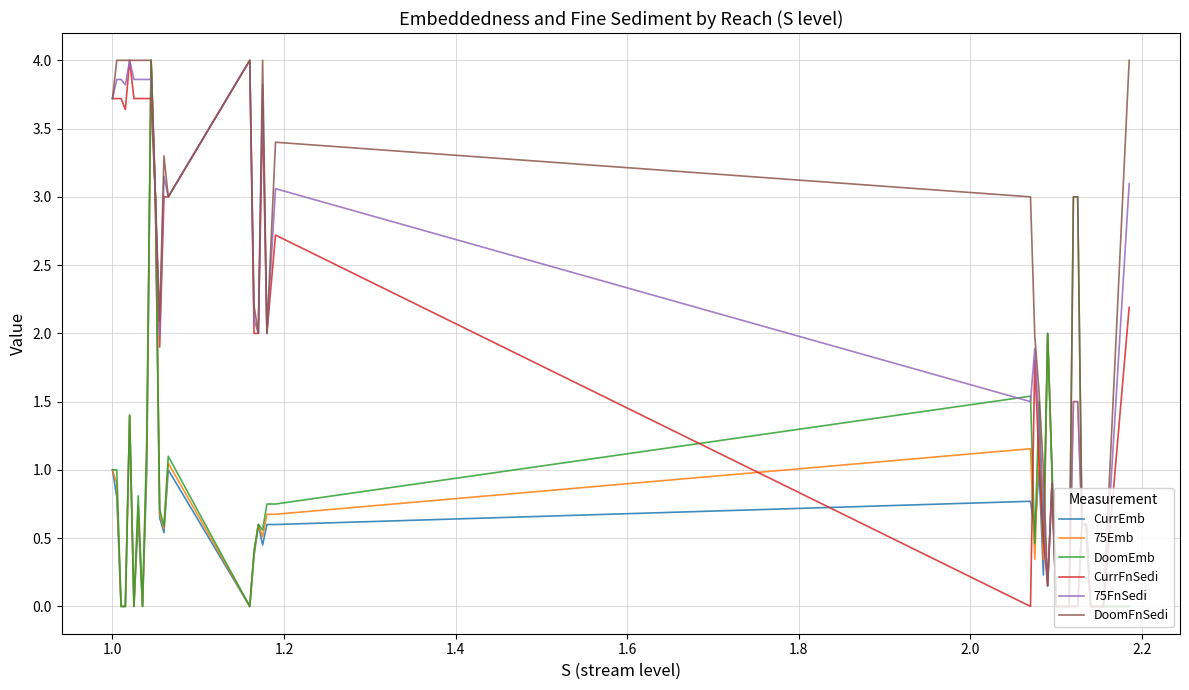

What is the highest value of the CurrEmb series?

4.0